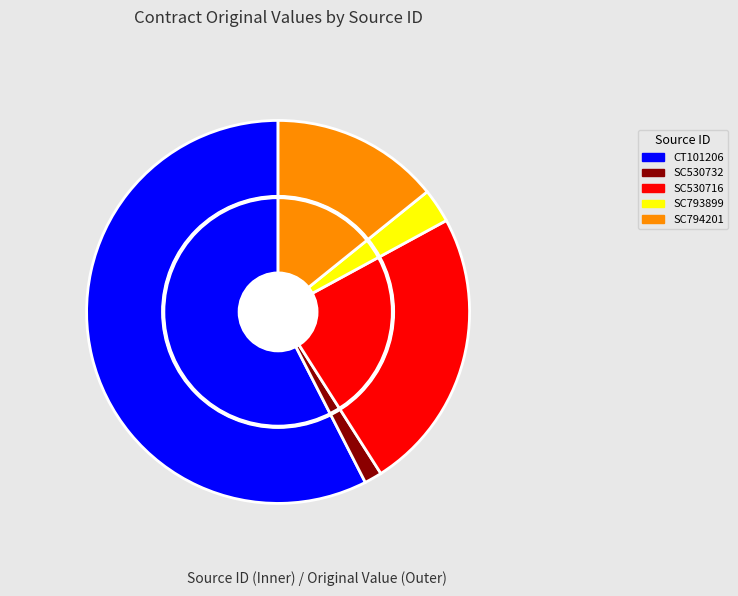

Rank the categories by value from lowest to highest.

SC530732, SC793899, SC794201, SC530716, CT101206